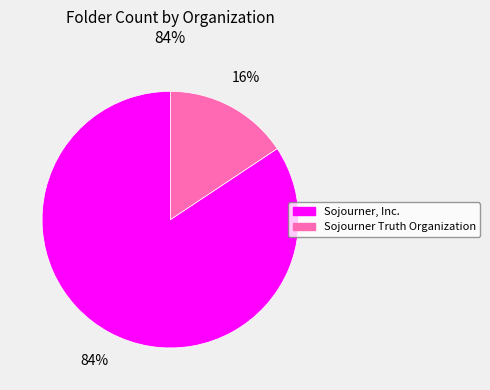

Between Sojourner, Inc. and Sojourner Truth Organization, which is larger?

Sojourner, Inc.